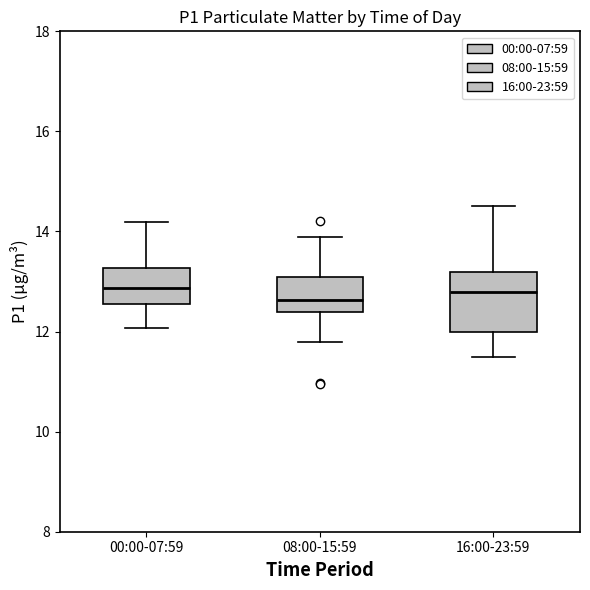

Reading left to right, transcribe this box plot: for each box, give where its median line is, the range the box spans, and where its two whiskers end, as read against the y-axis. The values are not printed on the chart, so give them approximately, as read against the axis.

00:00-07:59: median 12.8, box 12.6 to 13.2, whiskers 12.0 to 14.2
08:00-15:59: median 12.6, box 12.4 to 13.2, whiskers 11.8 to 13.8
16:00-23:59: median 12.8, box 12.0 to 13.2, whiskers 11.6 to 14.6